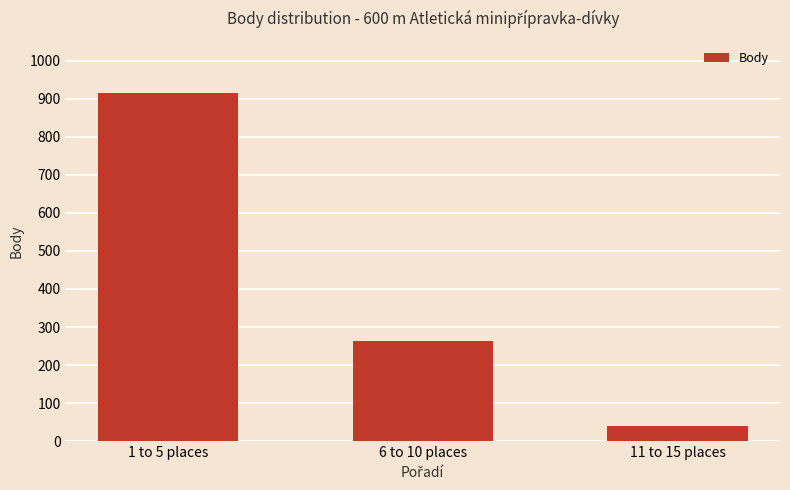

The value at 6 to 10 places is 262. True or false?

True